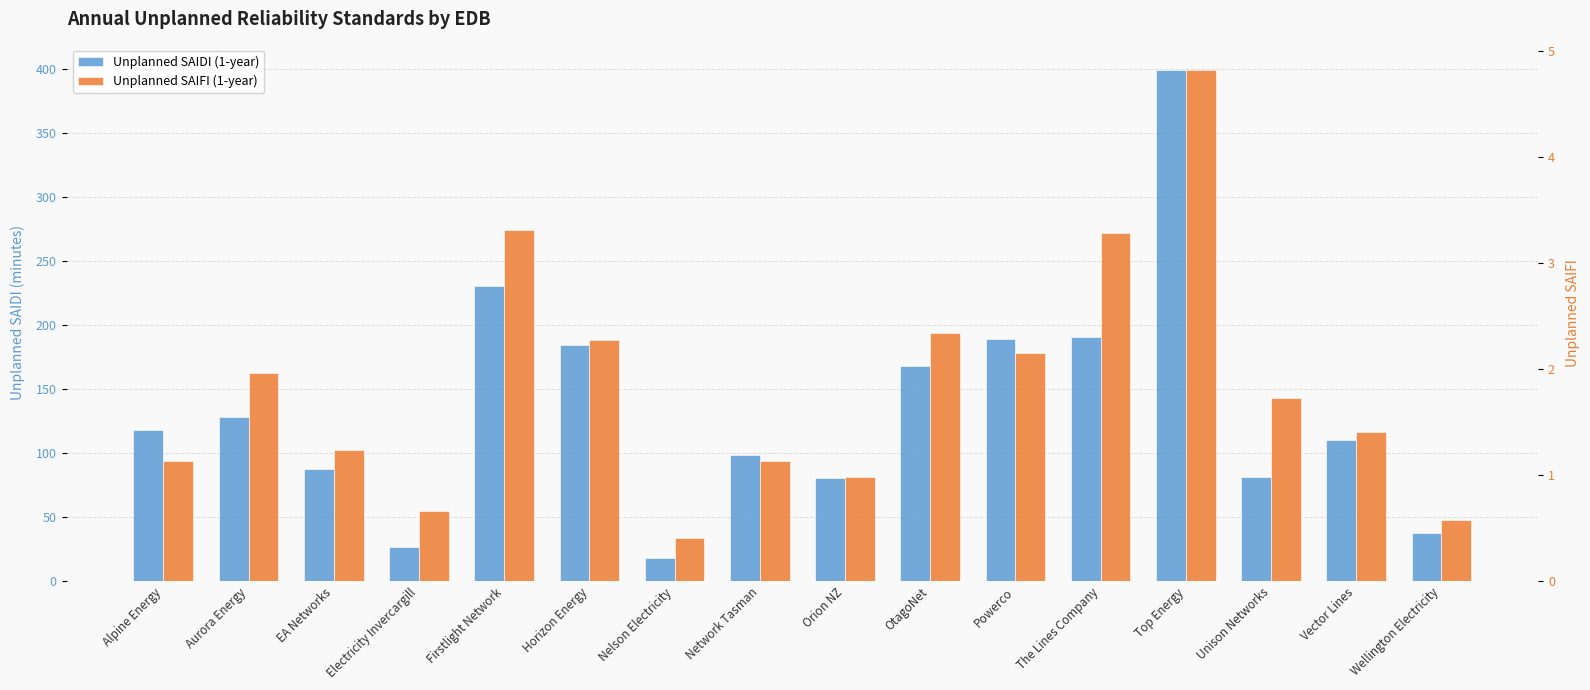

List the series in order of their peak value, lowest first.

Unplanned SAIFI (1-year), Unplanned SAIDI (1-year)